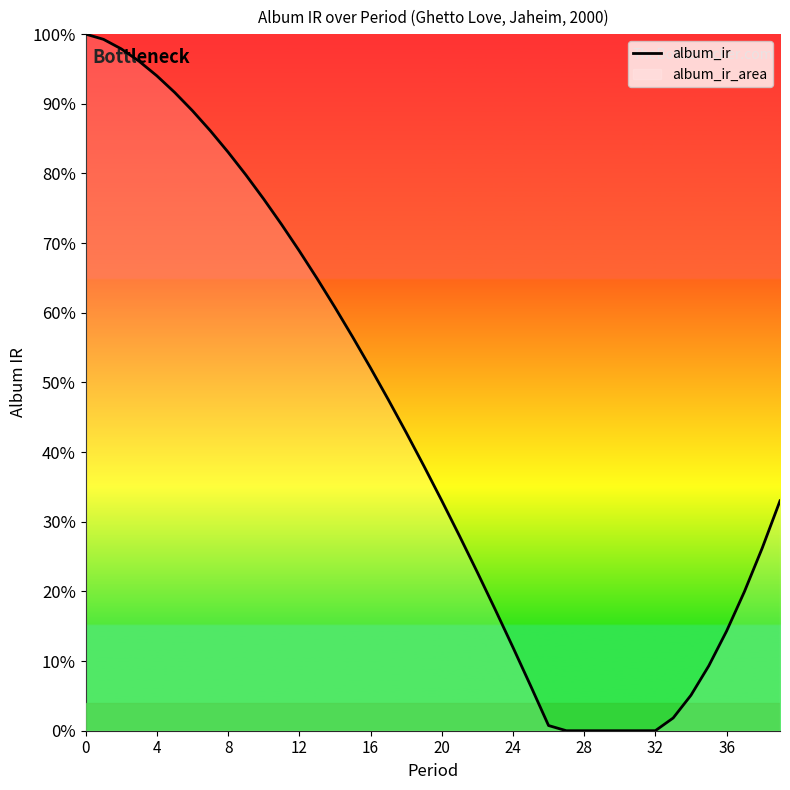

Reading left to right, transcribe all the data shown in this chart.

1.0	1.0	1.0	1.0	0.9	0.9	0.9	0.9	0.8	0.8	0.8	0.7	0.7	0.6	0.6	0.6	0.5	0.5	0.4	0.4	0.3	0.3	0.2	0.2	0.1	0.1	0.0	0.0	0.0	0.0	0.0	0.0	0.0	0.0	0.1	0.1	0.1	0.2	0.3	0.3